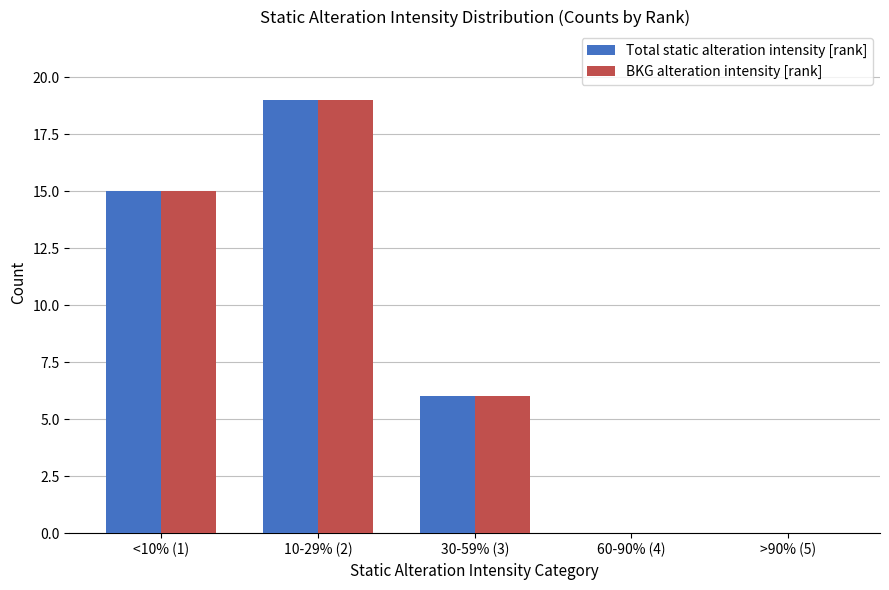

What is the greatest value displayed?

19